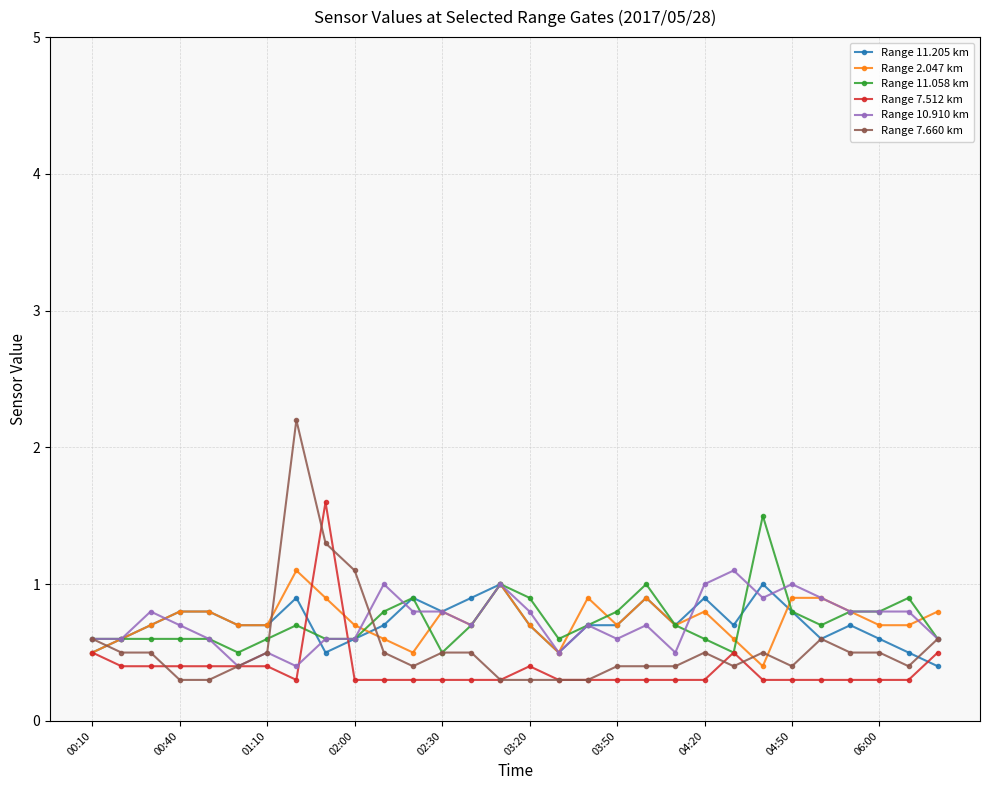

What is the maximum value shown in the chart?

2.2